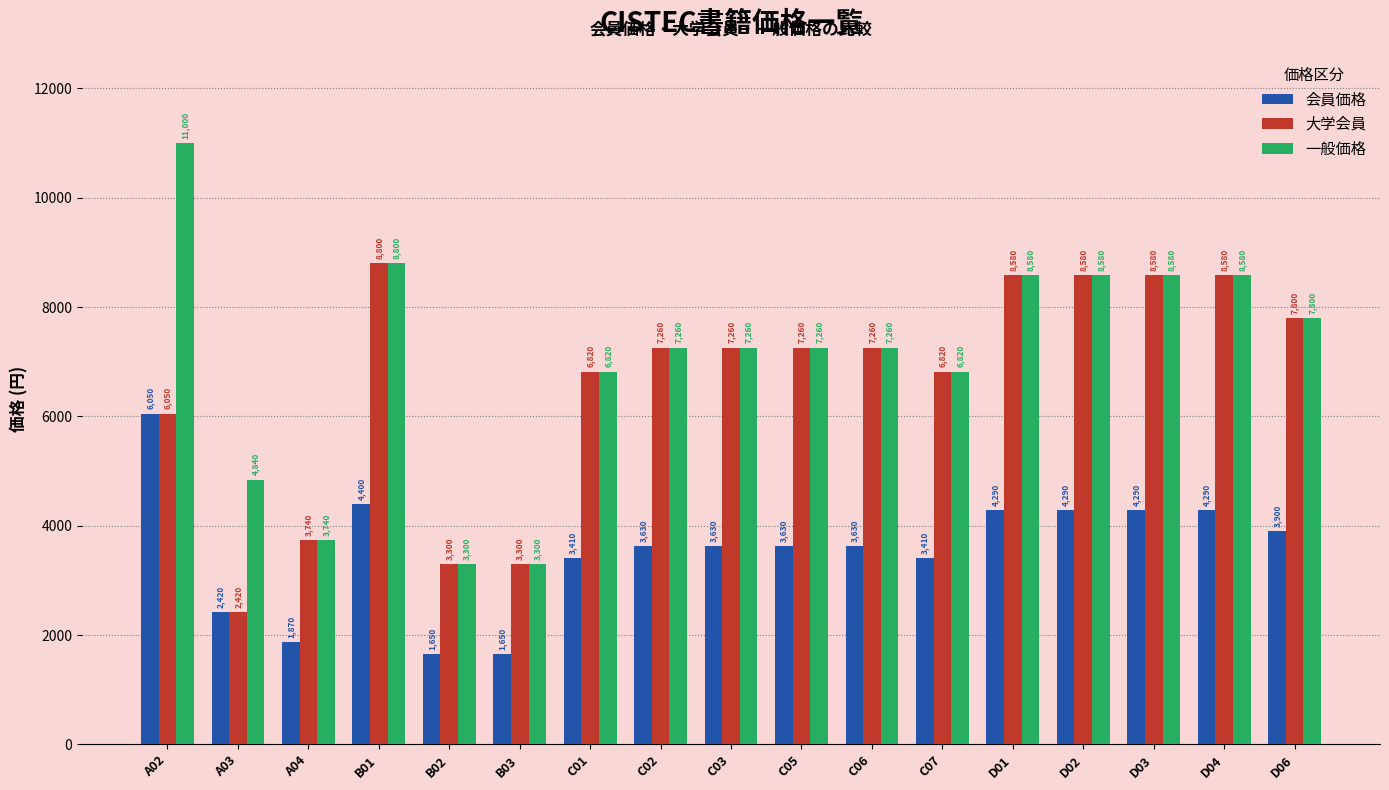

What is the sum of the 会員価格 values at C01 and C02?

7040